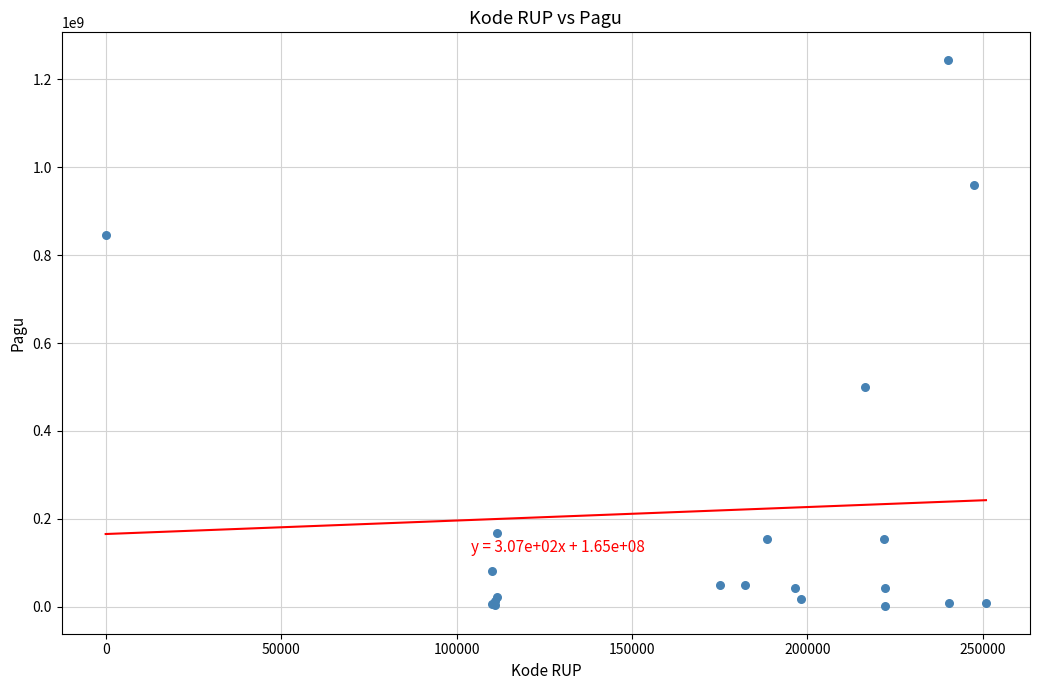

What Y value in the scatter plot is closest to 622840000?

499932000